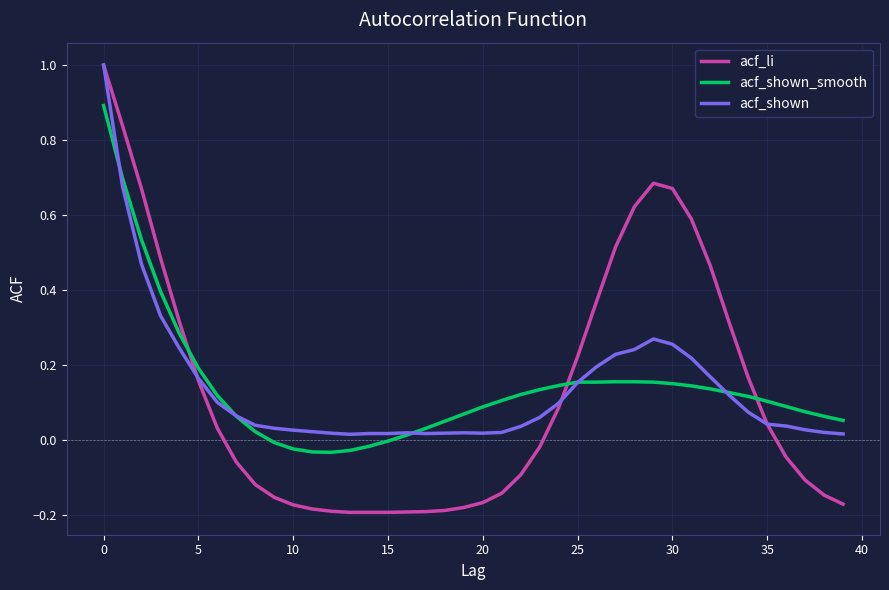

After their last crossing, which series has the higher values: acf_li or acf_shown_smooth?

acf_shown_smooth